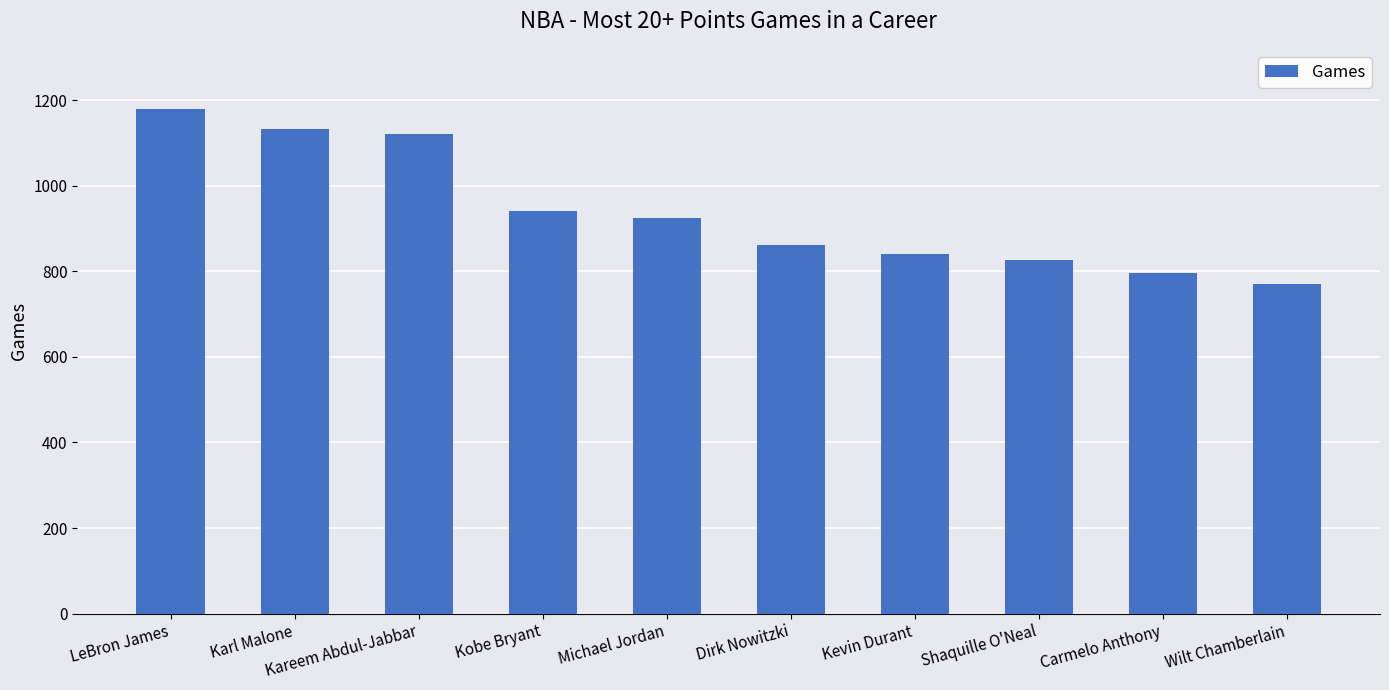

What is the change in value from Kobe Bryant to Carmelo Anthony?

-145